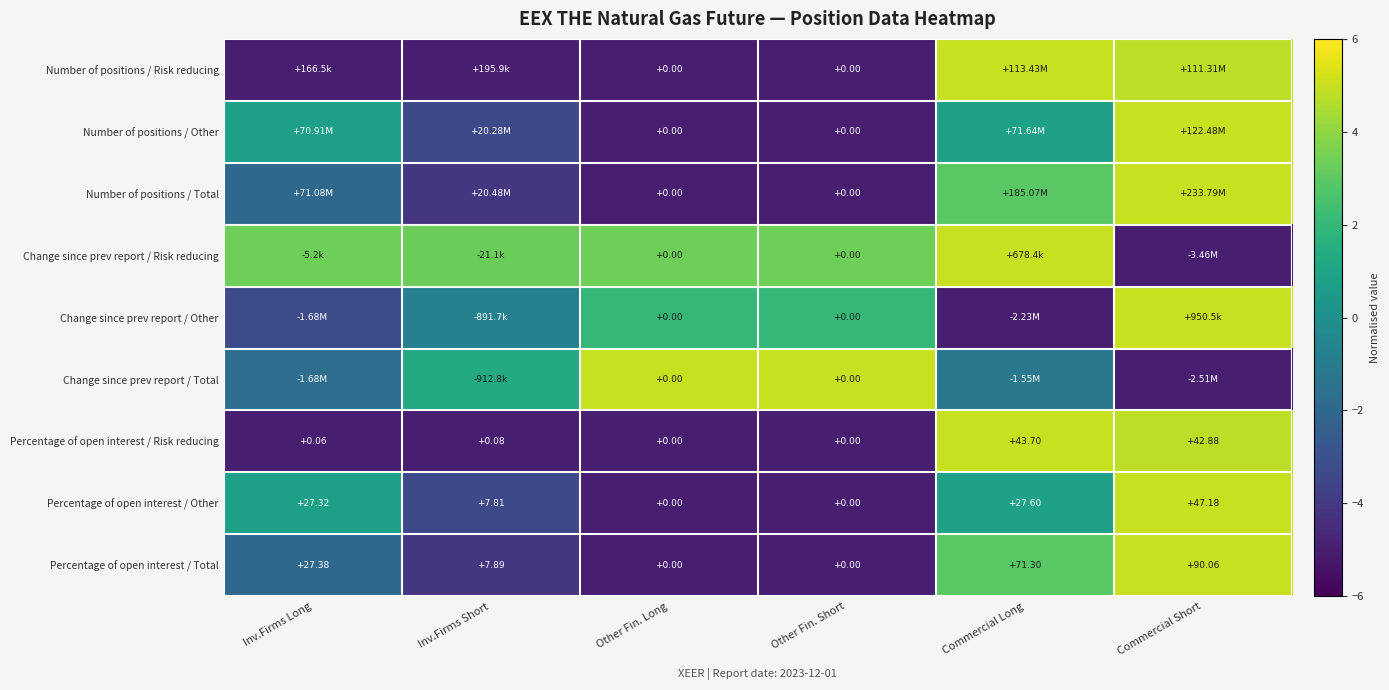

How many positive values does the Percentage of open interest / Risk reducing series have?

4